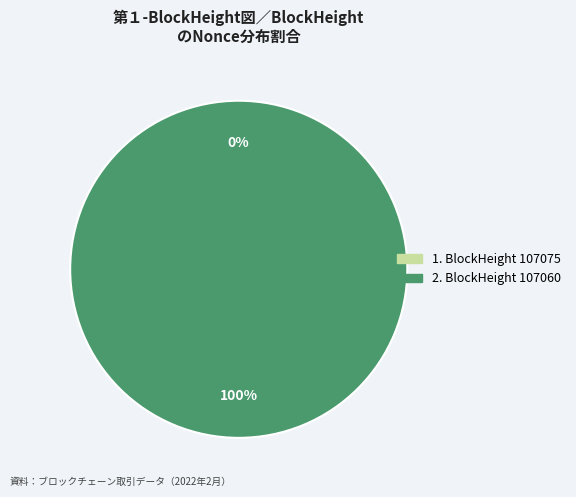

Do 107075 and 107060 together represent more than half of the pie?

Yes